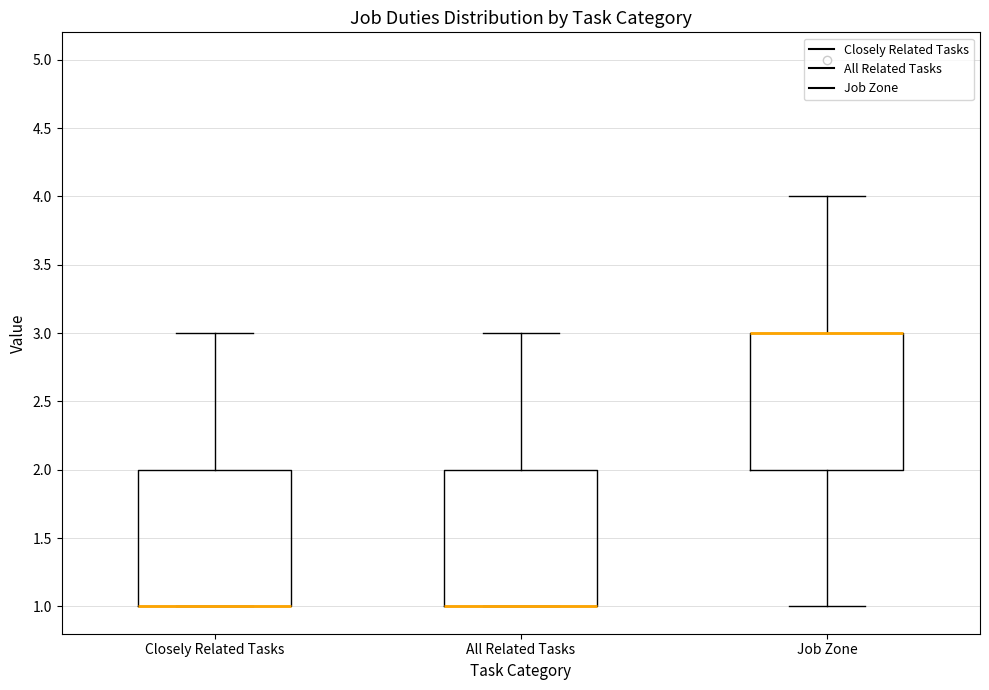

Reading left to right, read every box against the y-axis: the position of its median line, the range the box covers, and the ends of its whiskers. The values are not printed on the chart, so give them approximately, as read against the axis.

Closely Related Tasks: median 1 (drawn on the box's lower edge), box 1 to 2, whiskers 1 to 3
All Related Tasks: median 1 (drawn on the box's lower edge), box 1 to 2, whiskers 1 to 3
Job Zone: median 3 (drawn on the box's upper edge), box 2 to 3, whiskers 1 to 4